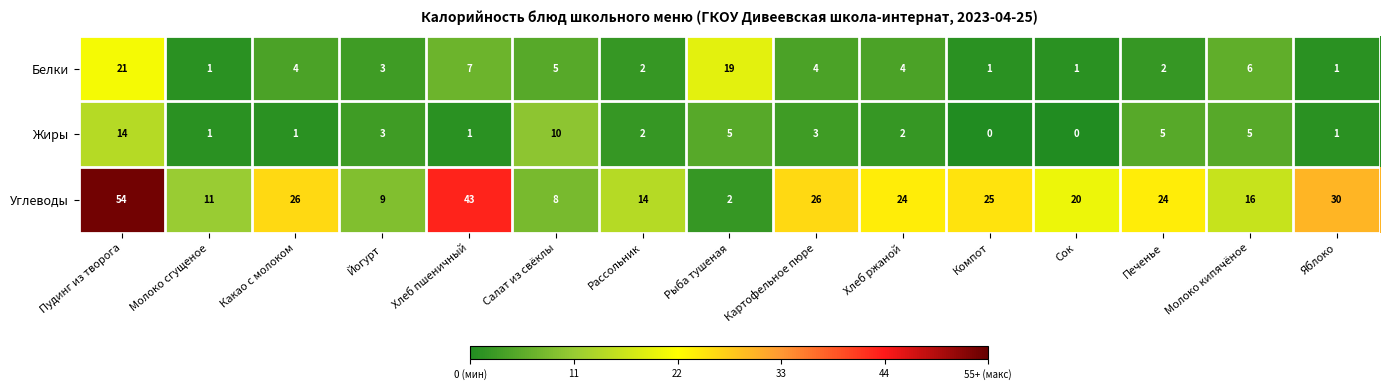

At which category is the sum across all series the highest?

Пудинг из творога